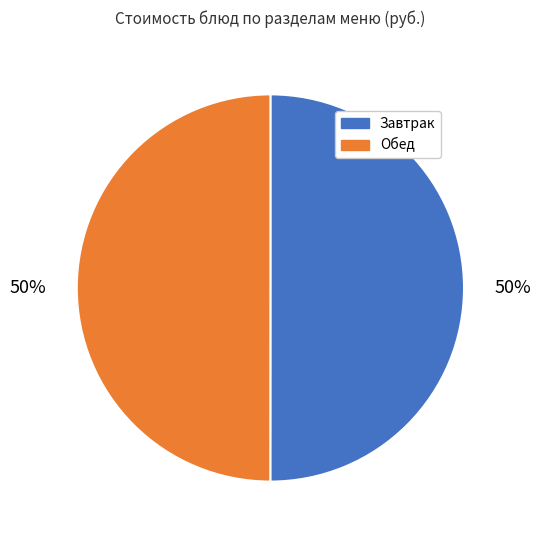

What is the ratio of the value at Завтрак to the value at Обед?

1.0